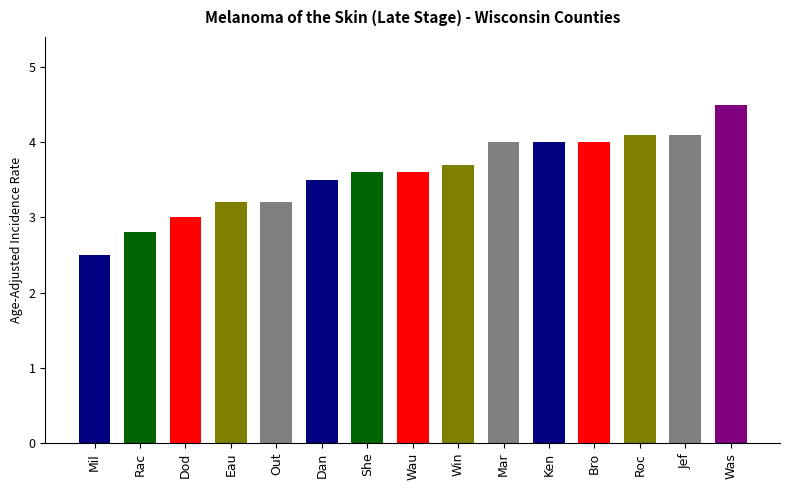

What is the change in value from Rac to She?

+0.8